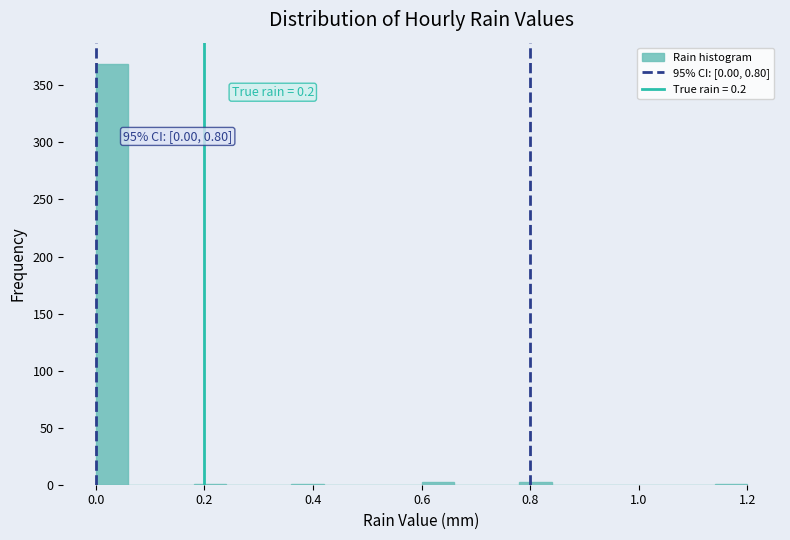

Read against the x-axis, roughly where is the centre of the tallest bar?

0.04